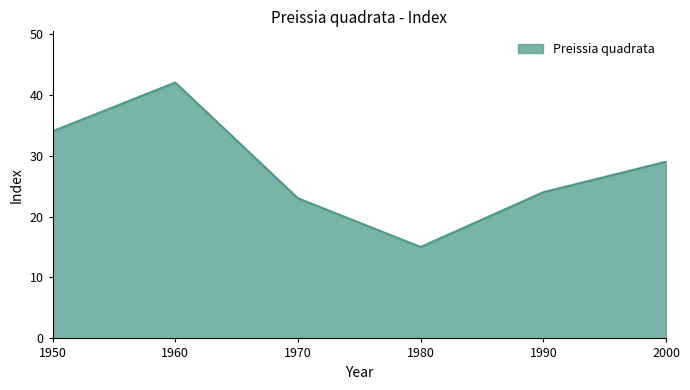

What is the difference between the maximum and minimum values?

27